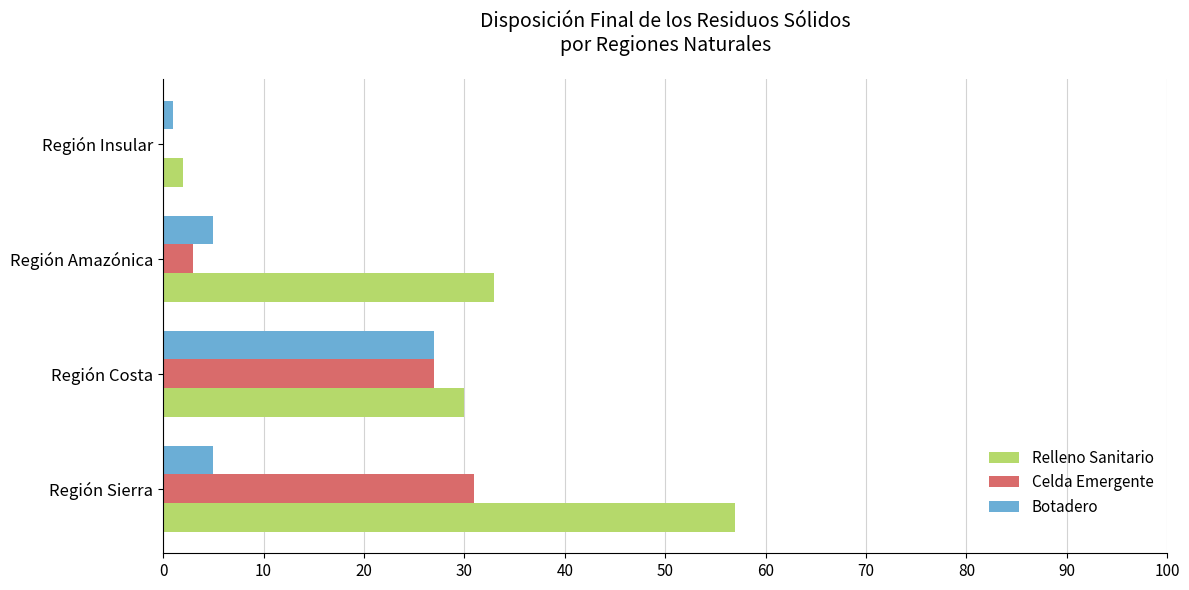

At which category is the sum across all series the highest?

Región Sierra